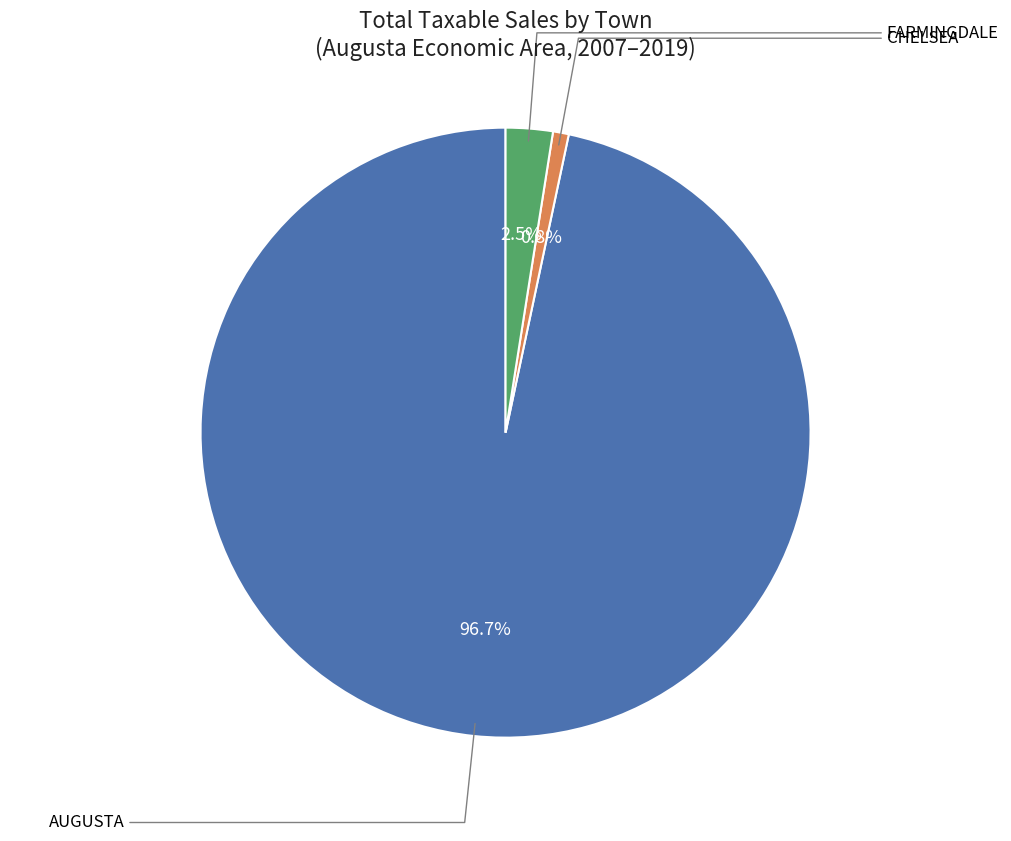

Does any single category account for the majority?

Yes